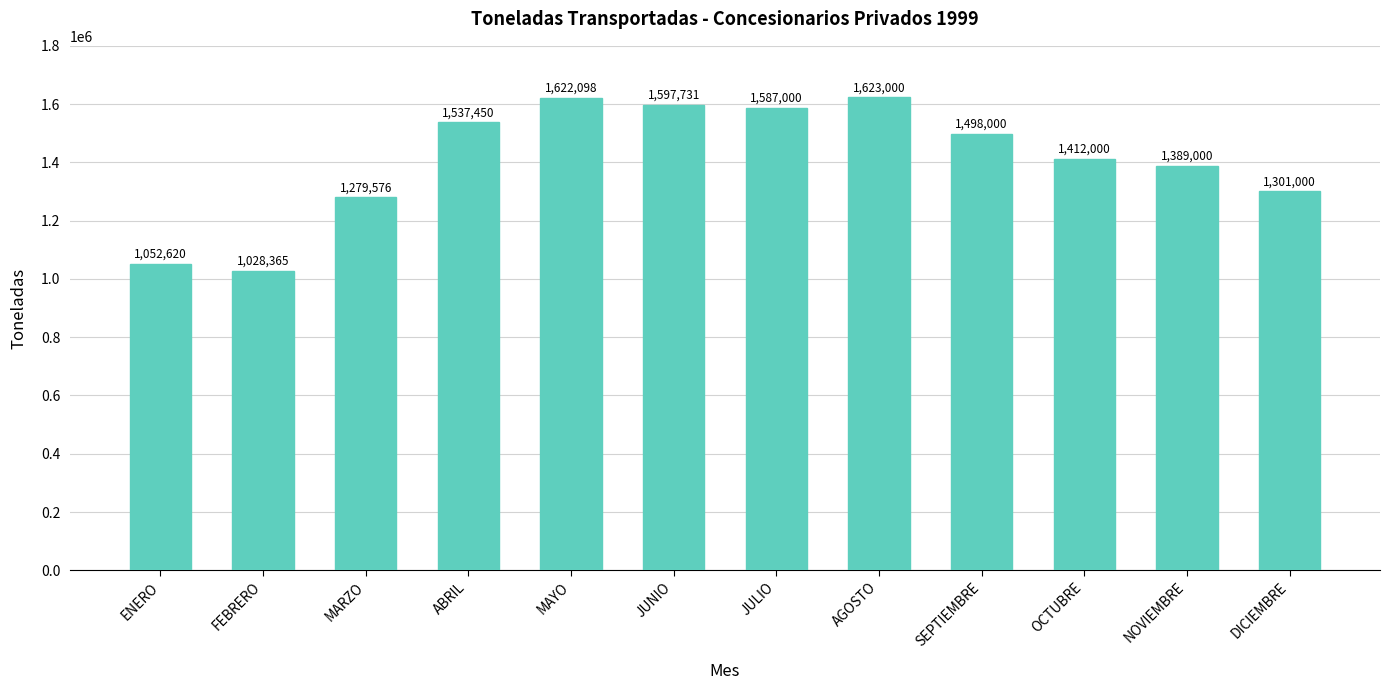

Which has a higher value, SEPTIEMBRE or FEBRERO?

SEPTIEMBRE